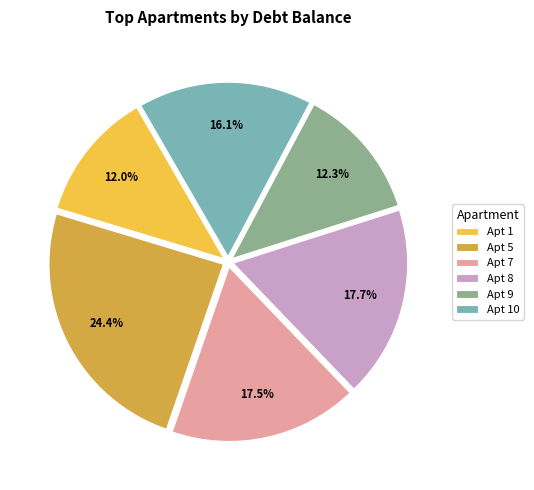

Is there any slice that represents more than half of the pie?

No